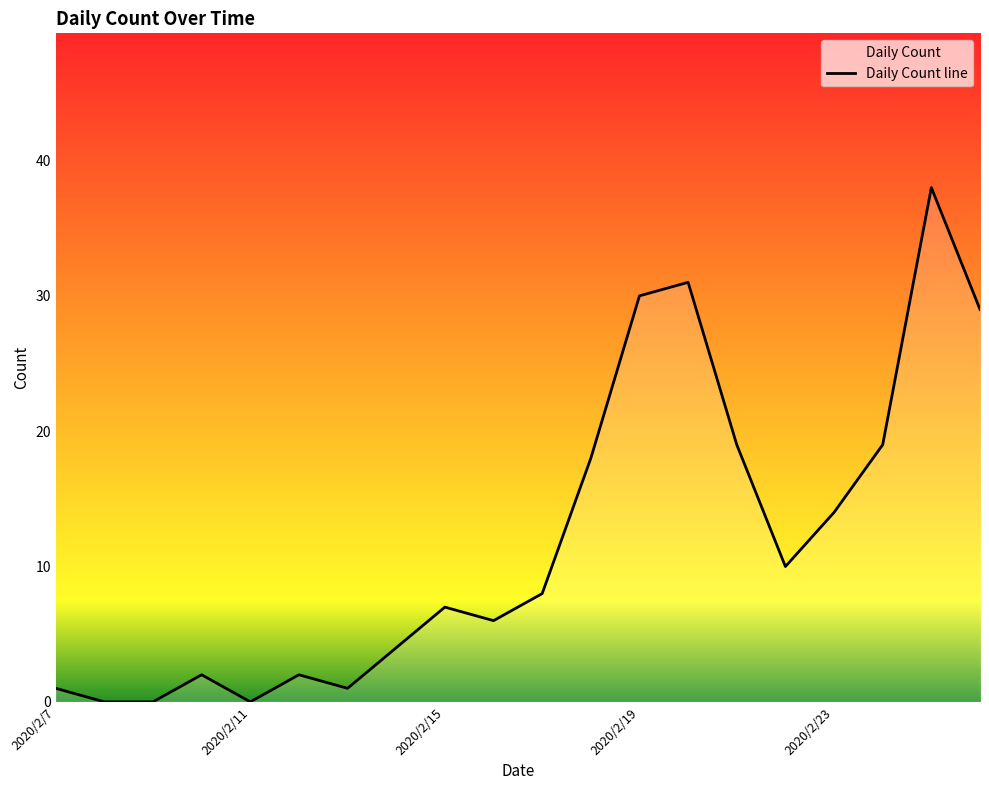

The value at 2020/2/7 is 1. True or false?

True